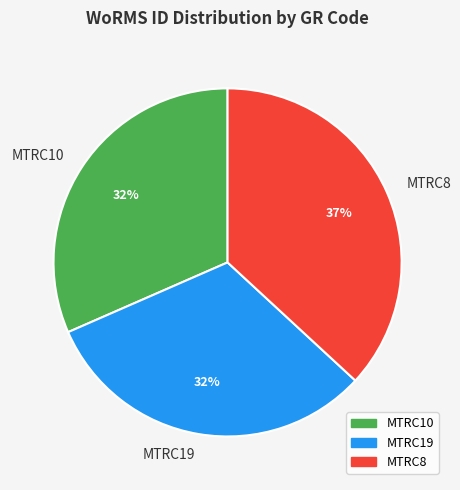

Does any single category account for the majority?

No